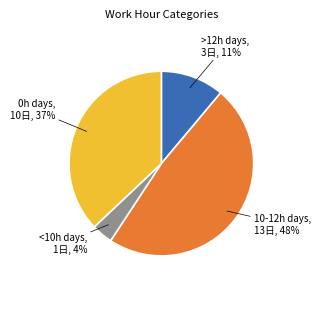

To the nearest percent, what portion does <10h days represent?

4%